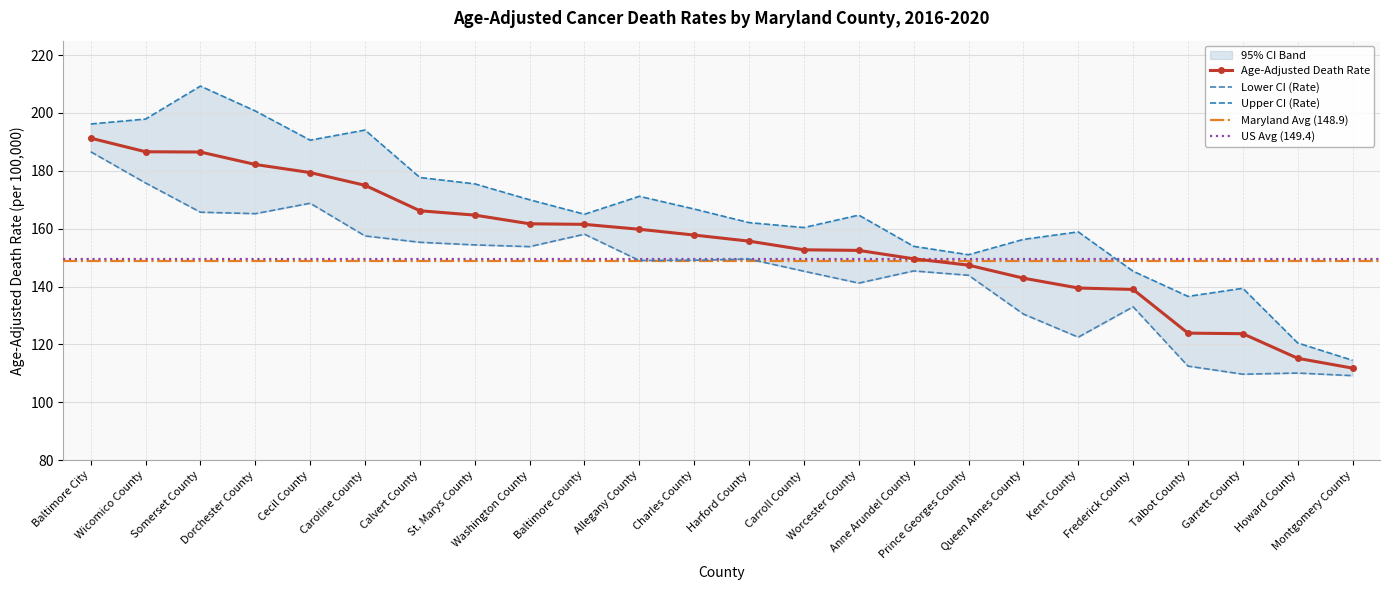

Is it true that Age-Adjusted Death Rate equals 273.3 at Somerset County?

False